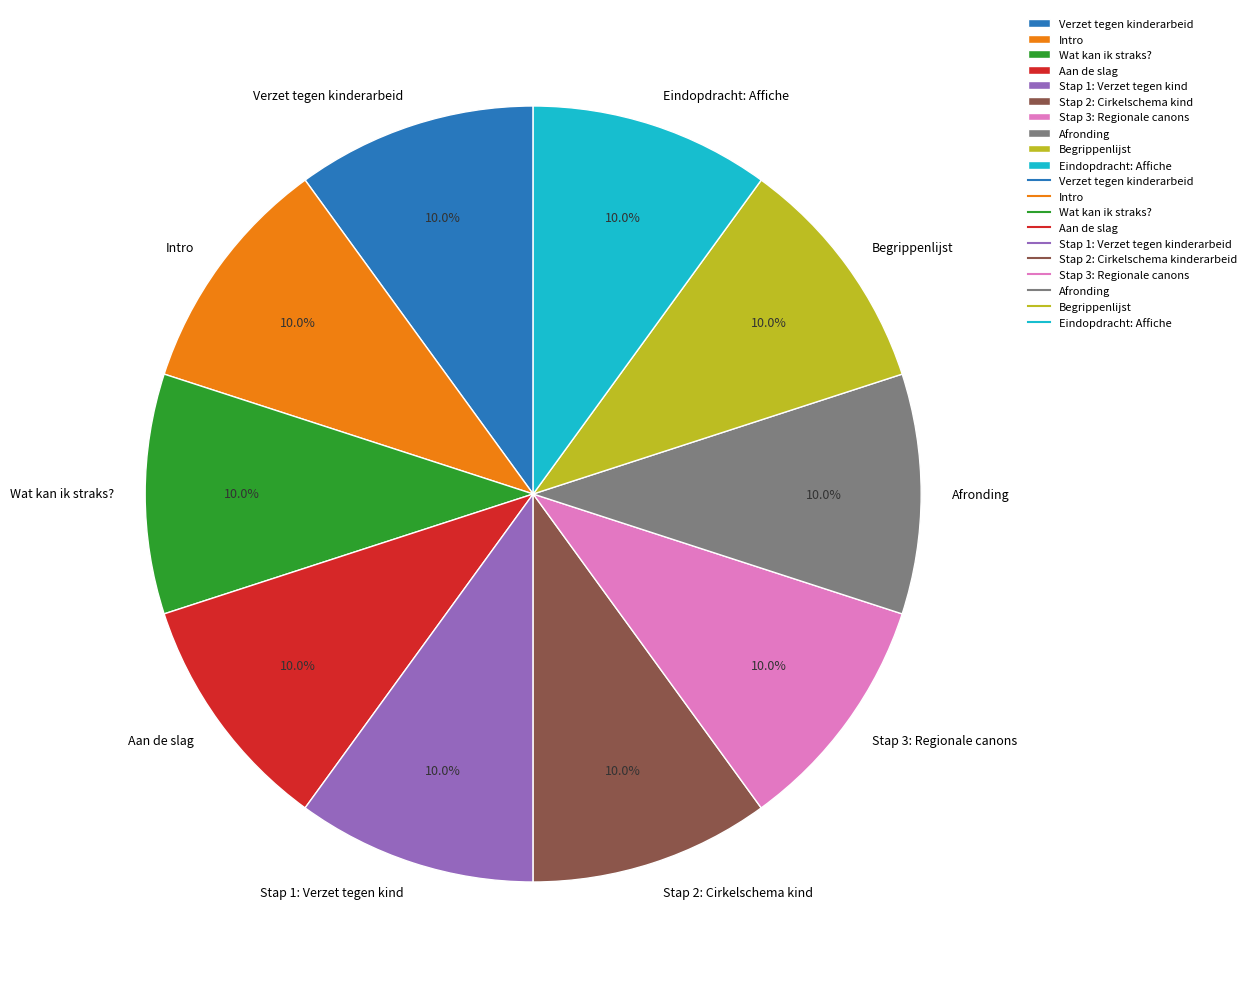

Does Aan de slag represent more than half of the total?

No